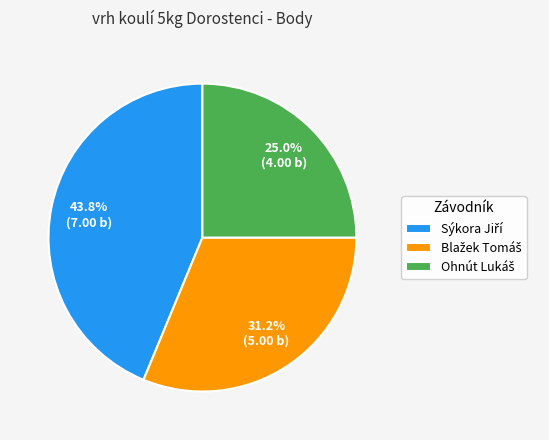

Does any single category account for the majority?

No